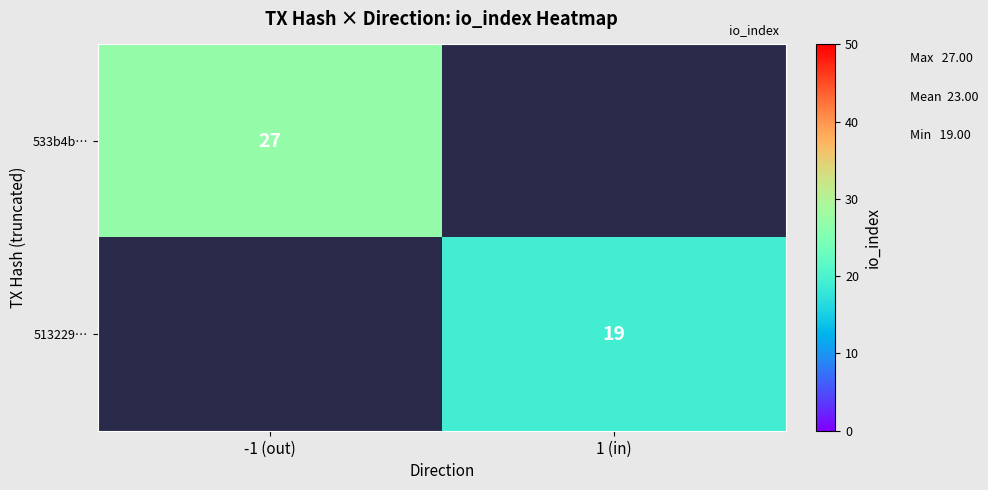

True or false: 533b4b… has a value of 17 at -1 (out).

False